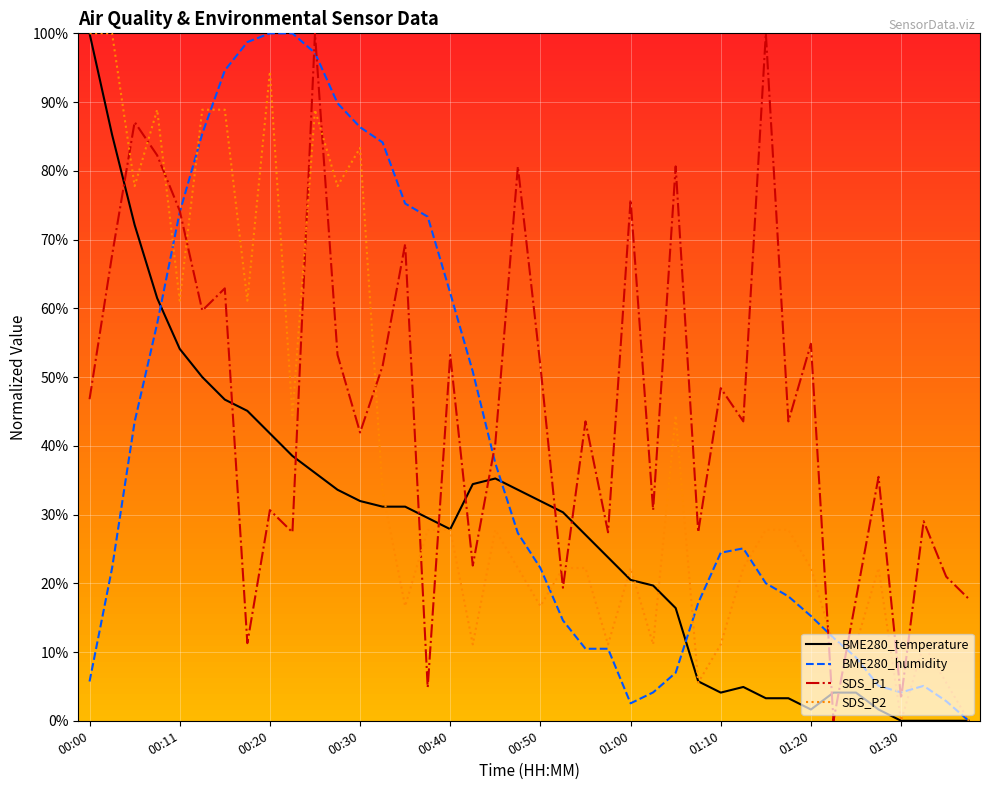

How many distinct data groups are displayed?

4